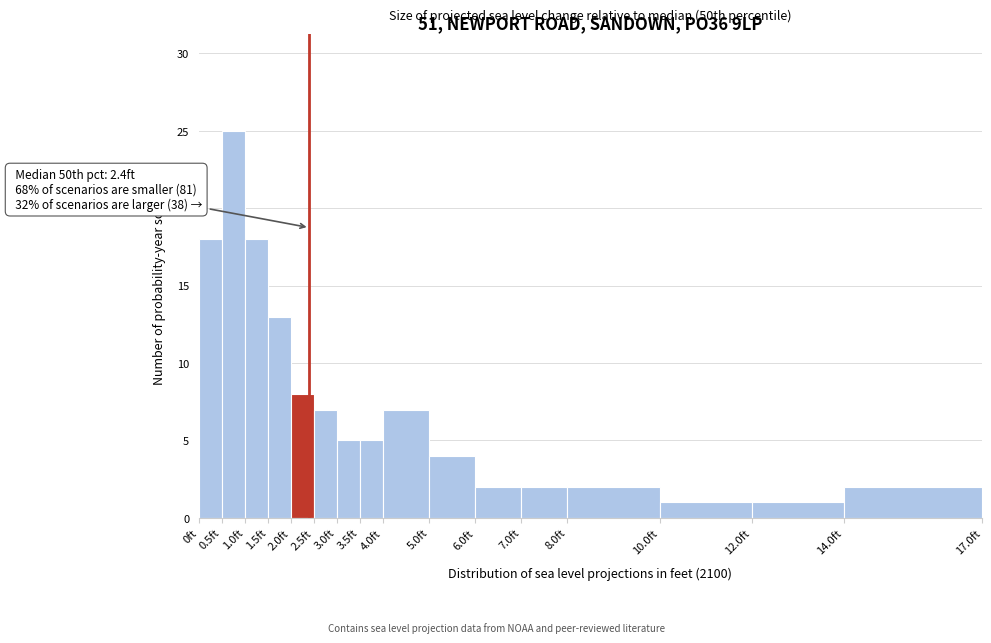

Which range on the x-axis has the tallest bar?

0.5 to 1.0